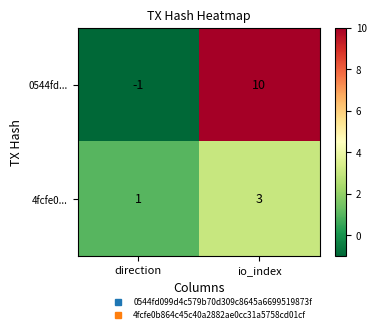

How many categories are shown in the chart?

2